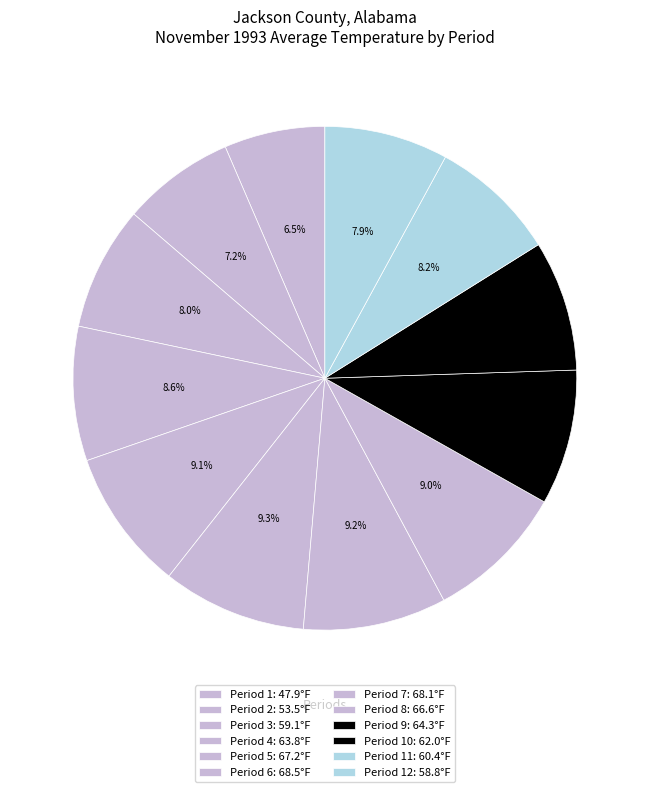

Which category has the smallest portion of the pie?

Period 1